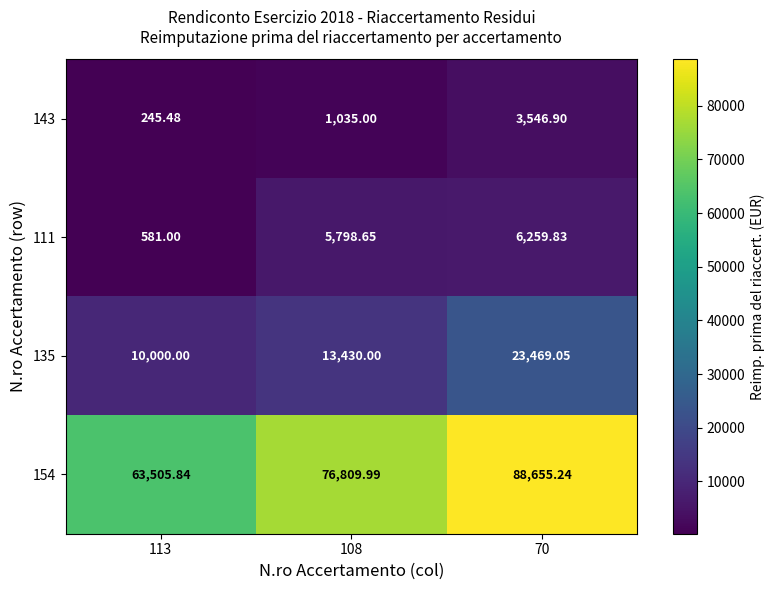

Is the value of 135 at 108 greater than the value of 143 at 70?

Yes